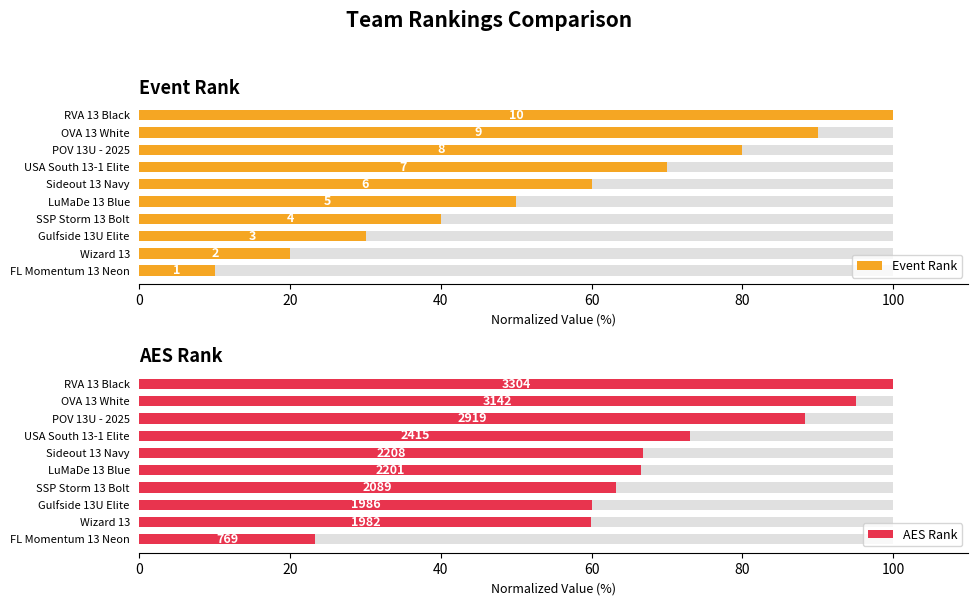

Is it true that Event Rank equals 42.2 at OVA 13 White?

False